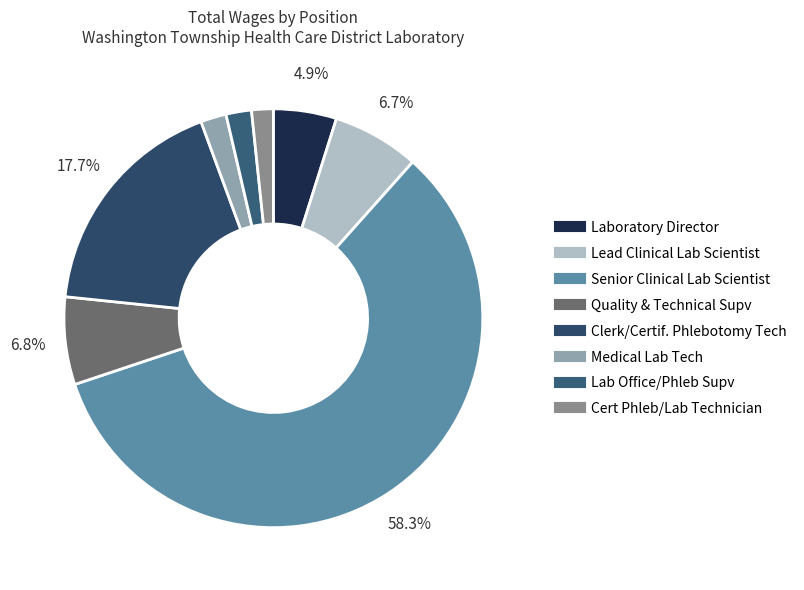

Approximately how many times larger is the value at Senior Clinical Lab Scientist compared to Quality & Technical Supv?

8.6